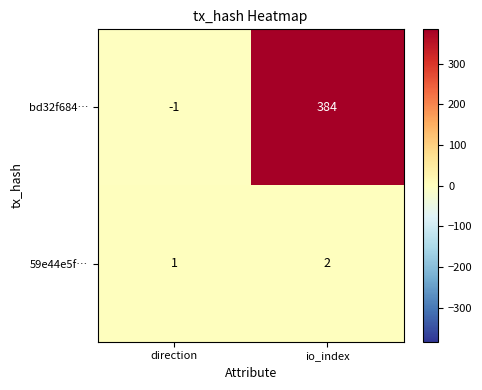

What is the approximate value of bd32f684… at io_index?

384